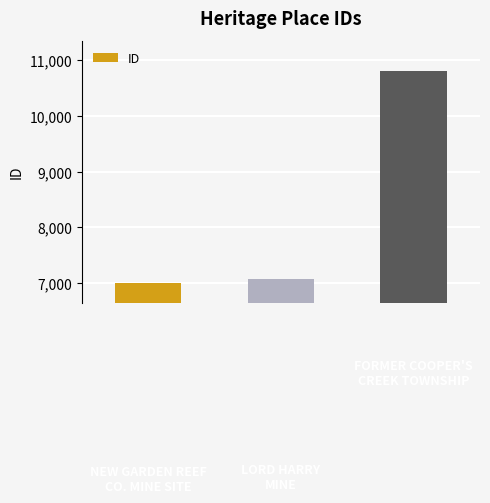

Count the number of categories in the chart.

3